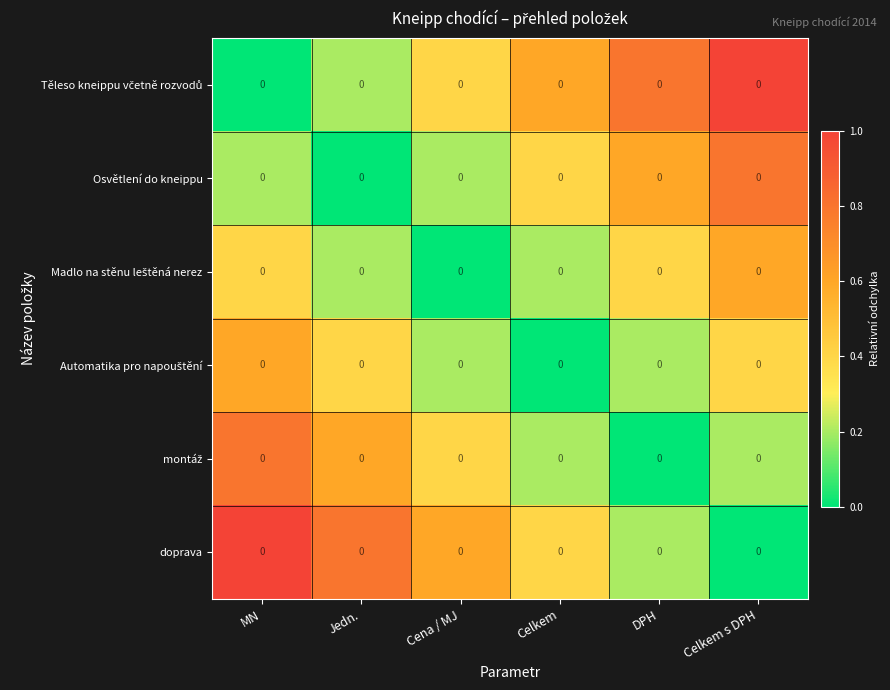

The value of montáž at Jedn. is 0.6. True or false?

True